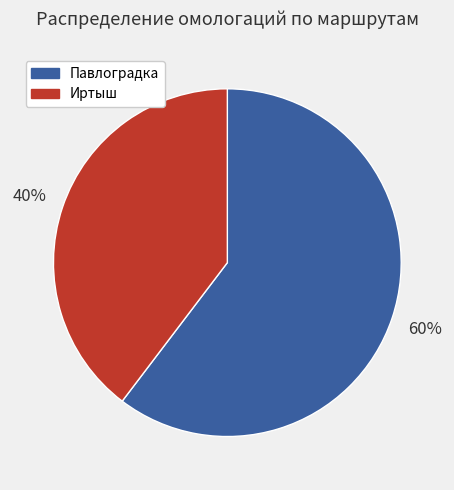

Rank the categories by value from highest to lowest.

Павлоградка, Иртыш